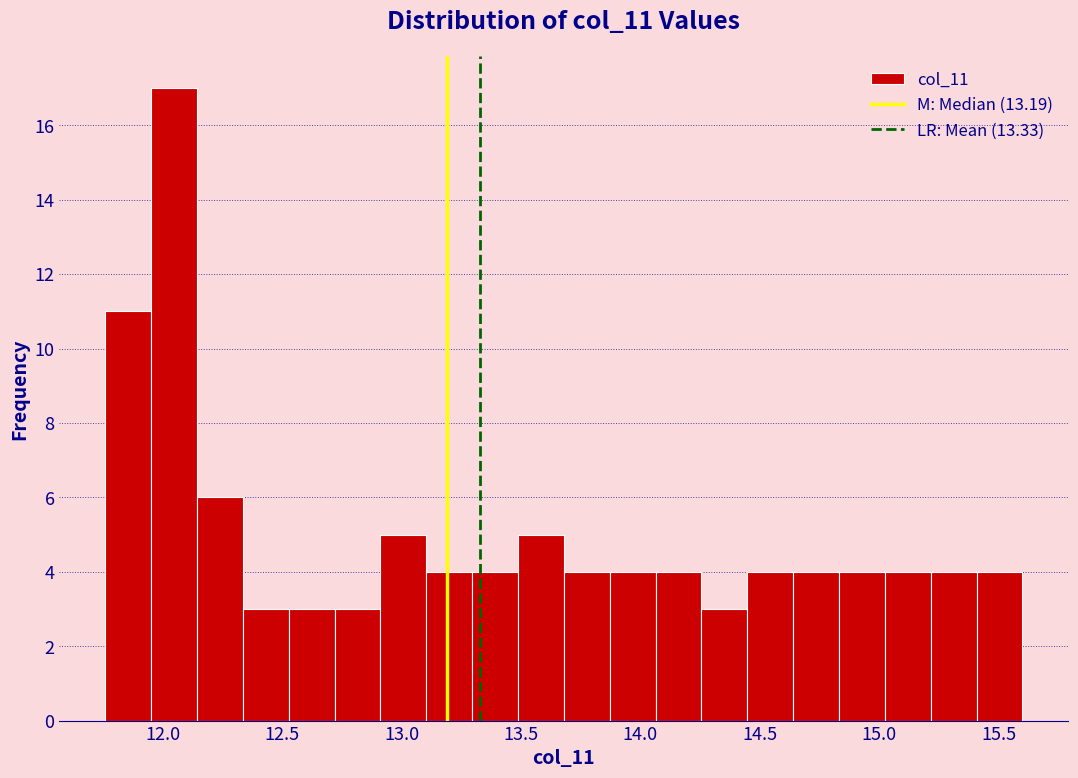

Around what value on the x-axis is the tallest bar? Give the approximate position of its centre, as read against the axis.

12.05